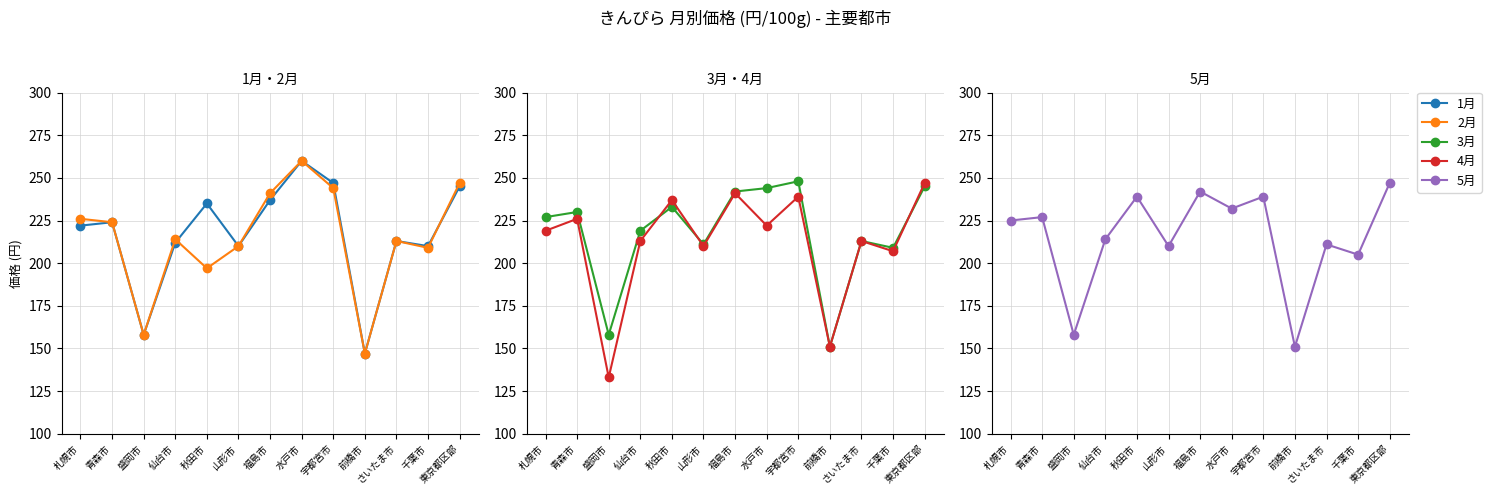

Where is the first local maximum for 3月?

青森市